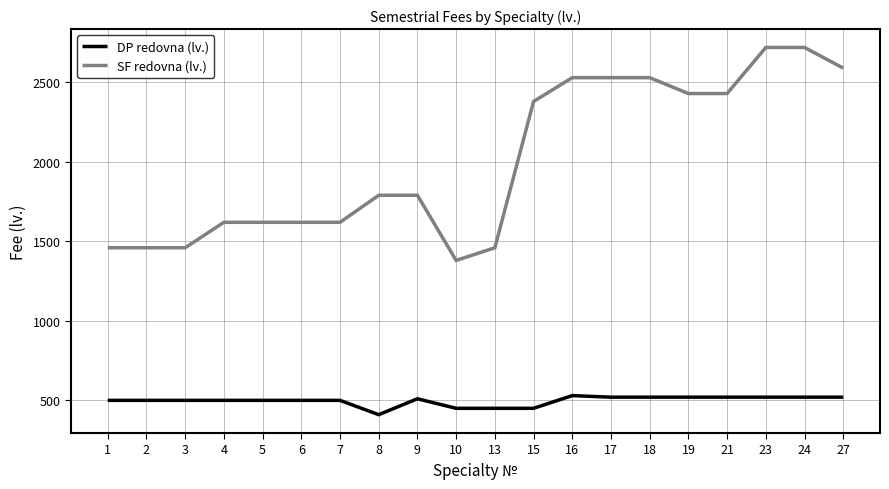

What are all the series names shown in the legend?

DP redovna (lv.), SF redovna (lv.)